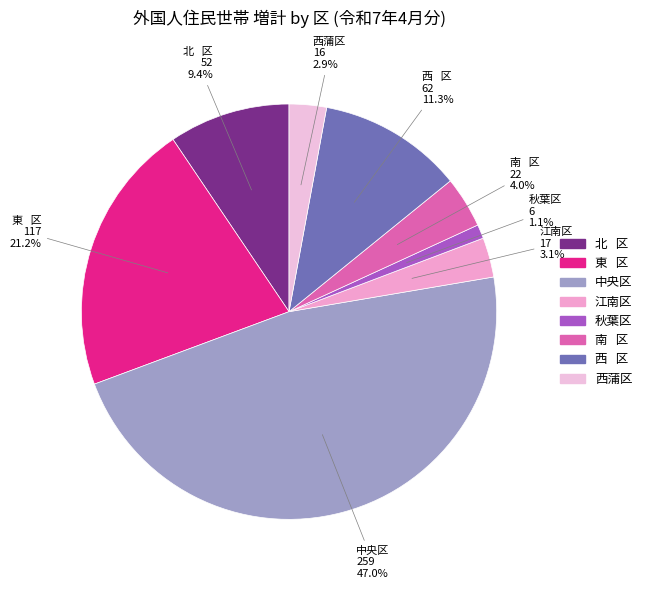

How many slices are in this pie chart?

8